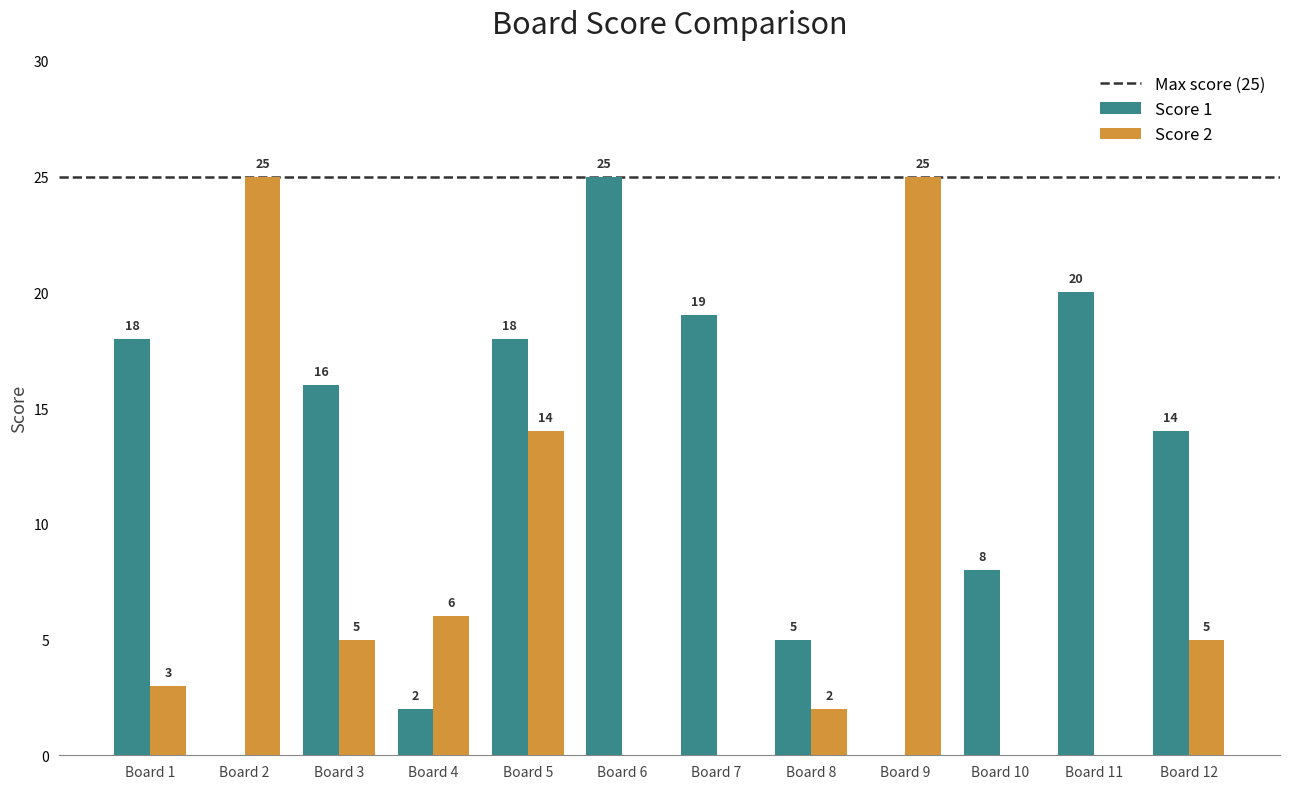

What is the sum of the Score 1 values at Board 11 and Board 12?

34